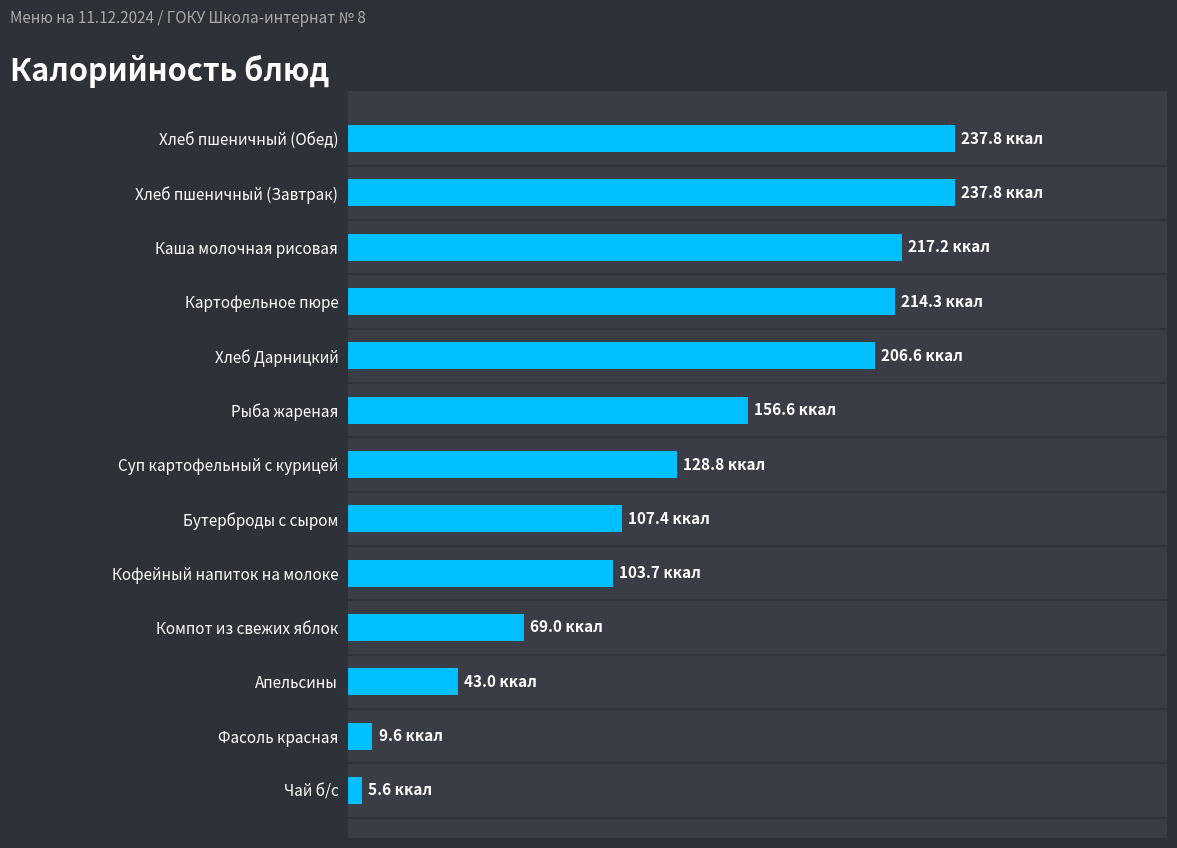

How many bars are there in total?

13